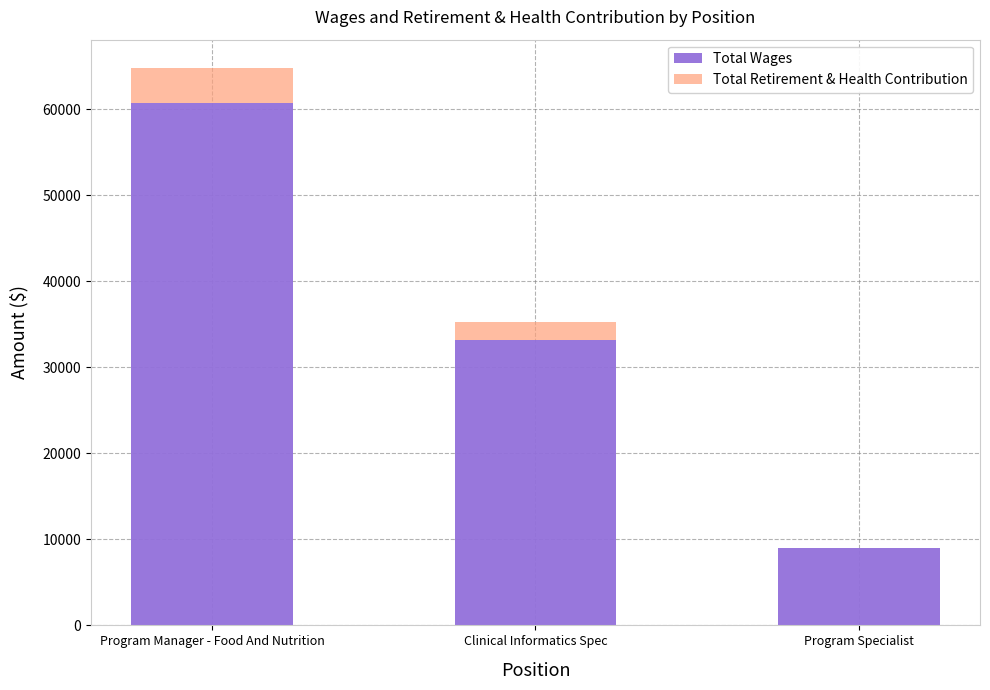

What are all the series names shown in the legend?

Total Wages, Total Retirement & Health Contribution